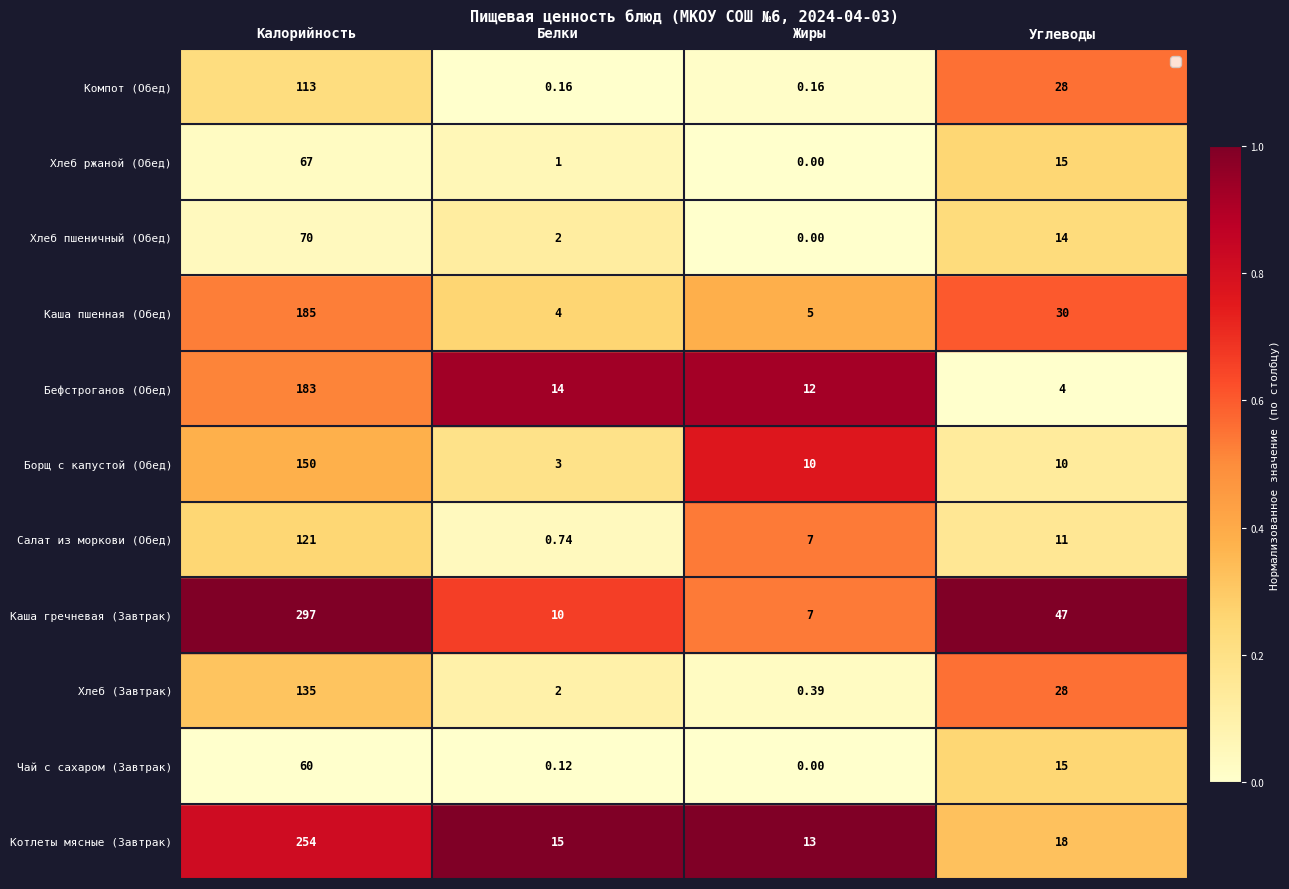

At which category is the sum across all series the highest?

Калорийность